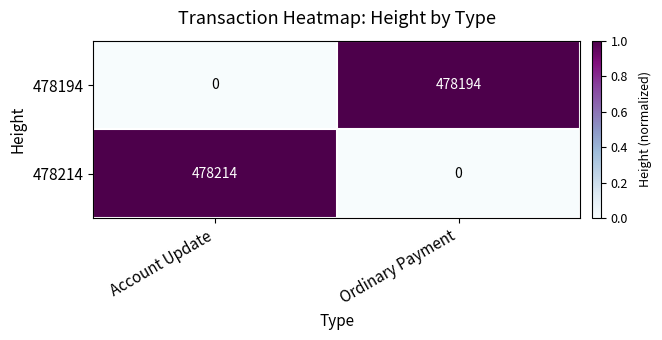

What is the maximum value shown in the chart?

478214